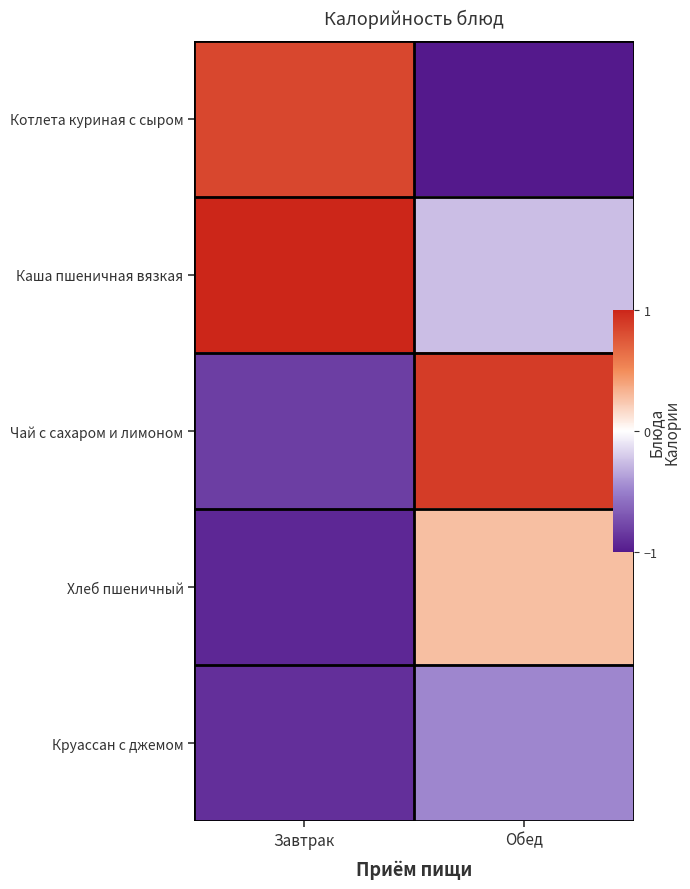

What is the spread (max minus min) of values at Обед?

1.9